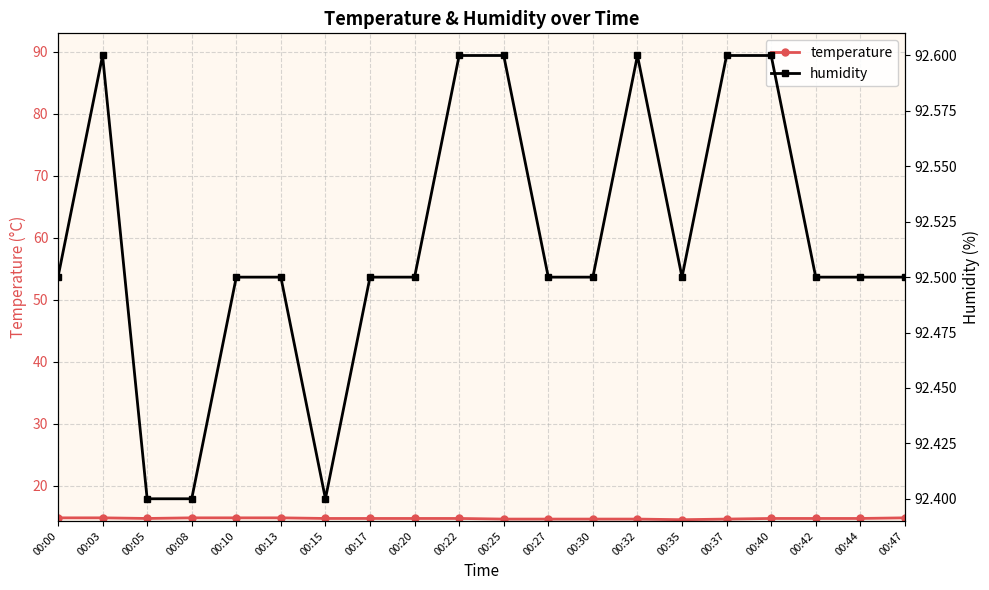

What is the total value across all series at 00:42?

107.2